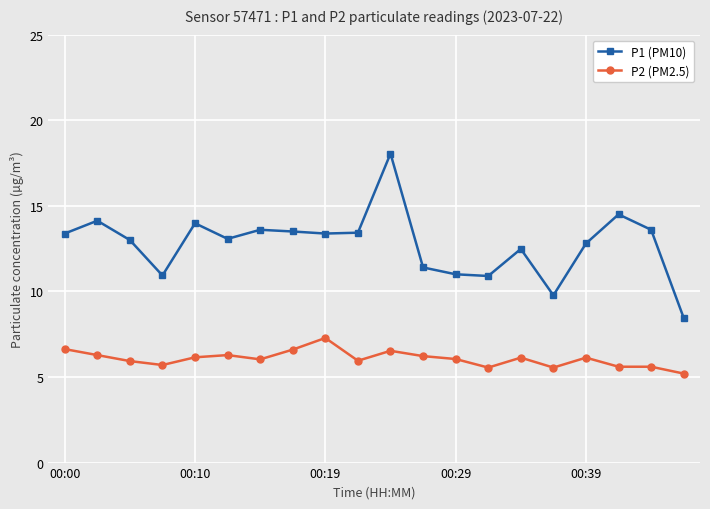

True or false: P2 (PM2.5) has more than 1 interior local peaks.

True